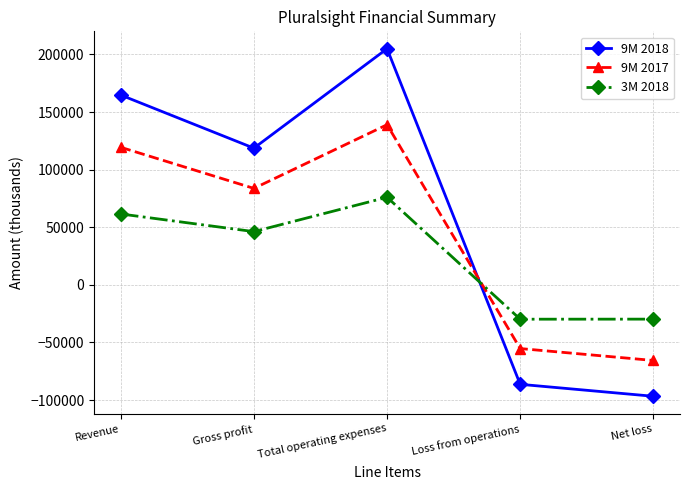

What is the lowest value of the 9M 2018 series?

-96691